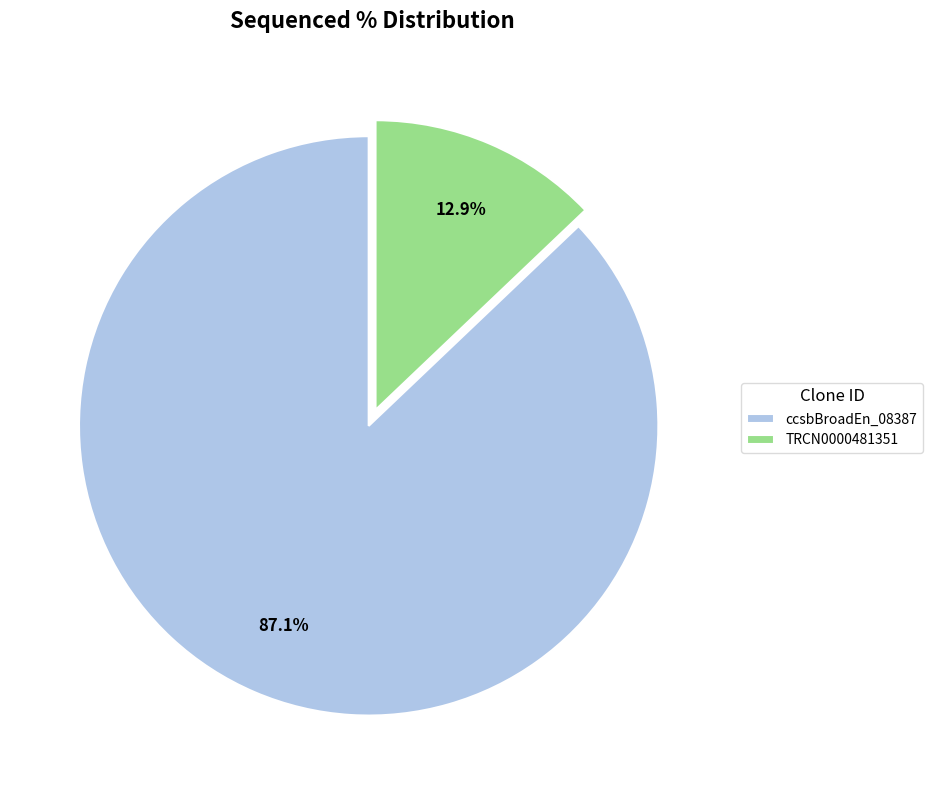

Is ccsbBroadEn_08387 the majority of the pie?

Yes